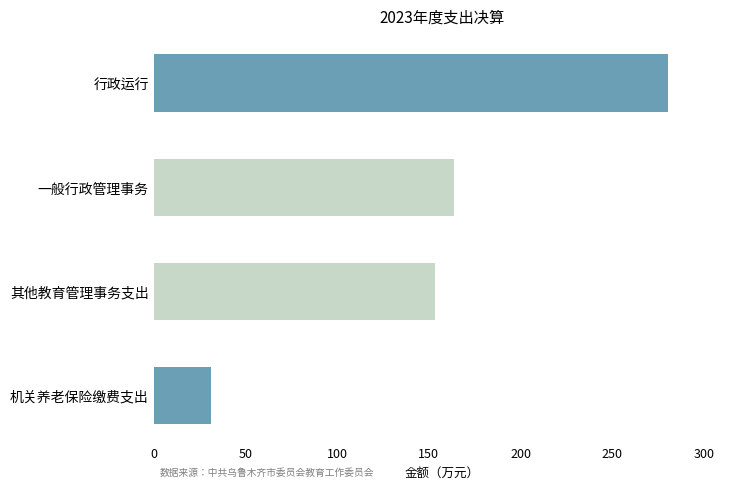

What is the sum of all values?

629.5